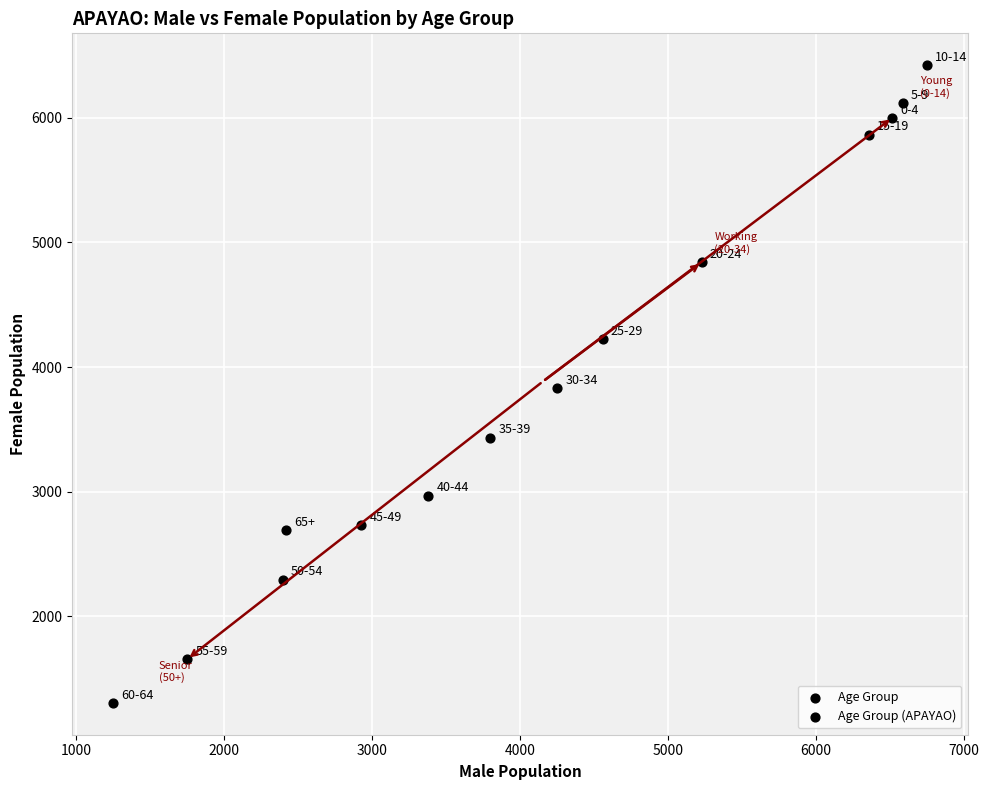

List the coordinates of all points as (X, Y) pairs, reading left to right.

(1248, 1304)  (1750, 1655)  (2394, 2293)  (2418, 2689)  (2927, 2730)  (3378, 2968)  (3798, 3433)  (4248, 3832)  (4557, 4224)  (5226, 4840)  (6355, 5866)  (6515, 6001)  (6585, 6118)  (6748, 6423)